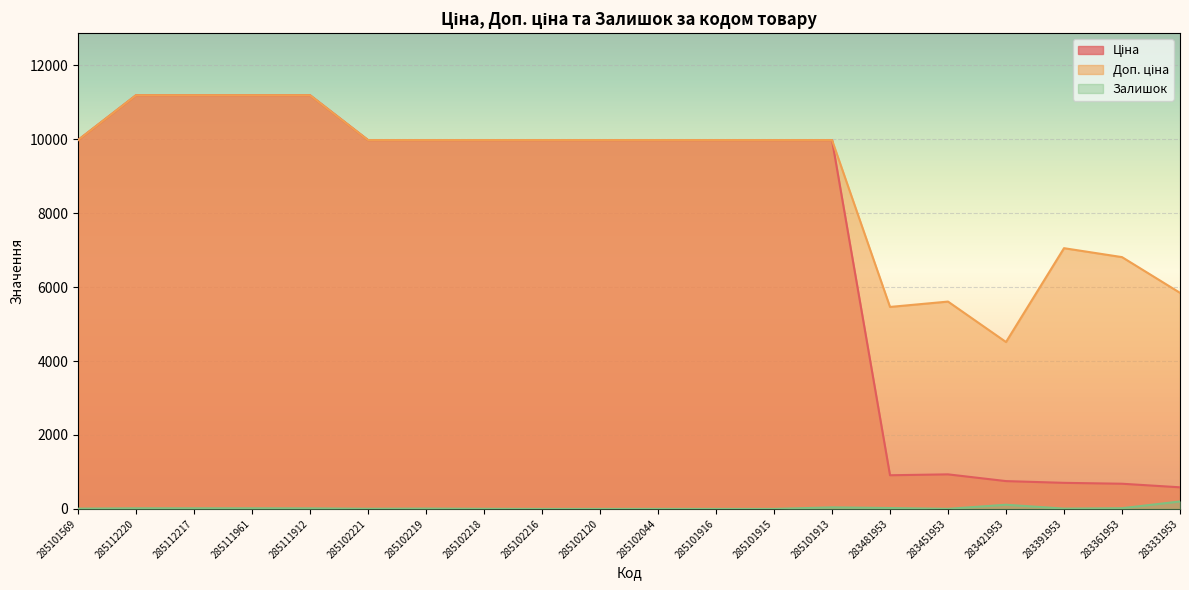

What are all the series names shown in the legend?

Ціна, Доп. ціна, Залишок